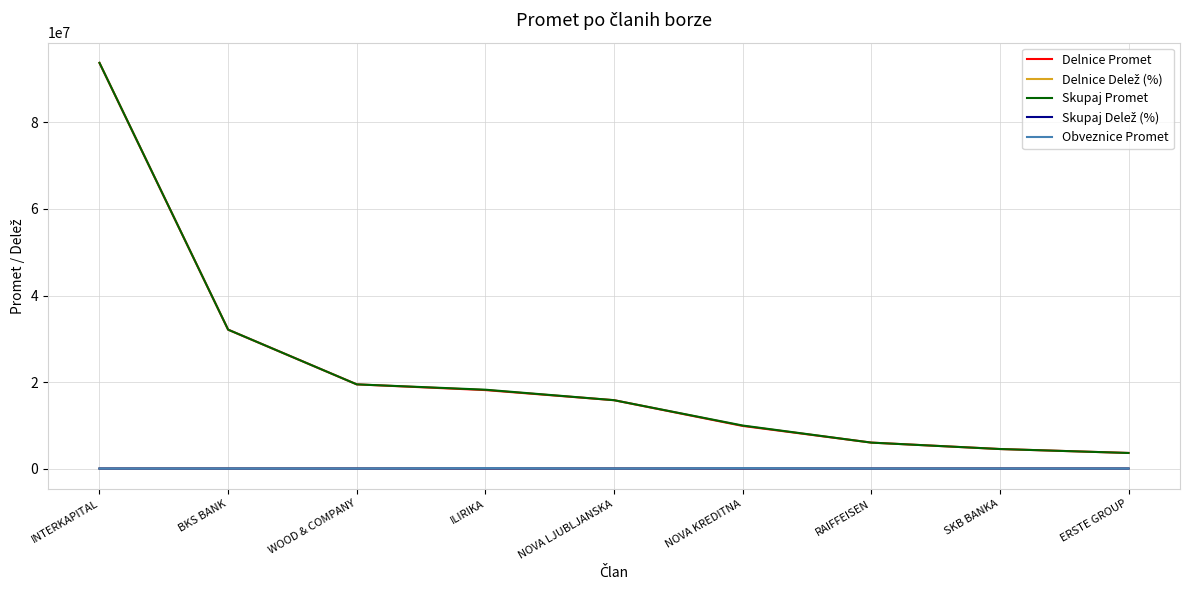

At which category is the sum across all series the highest?

INTERKAPITAL